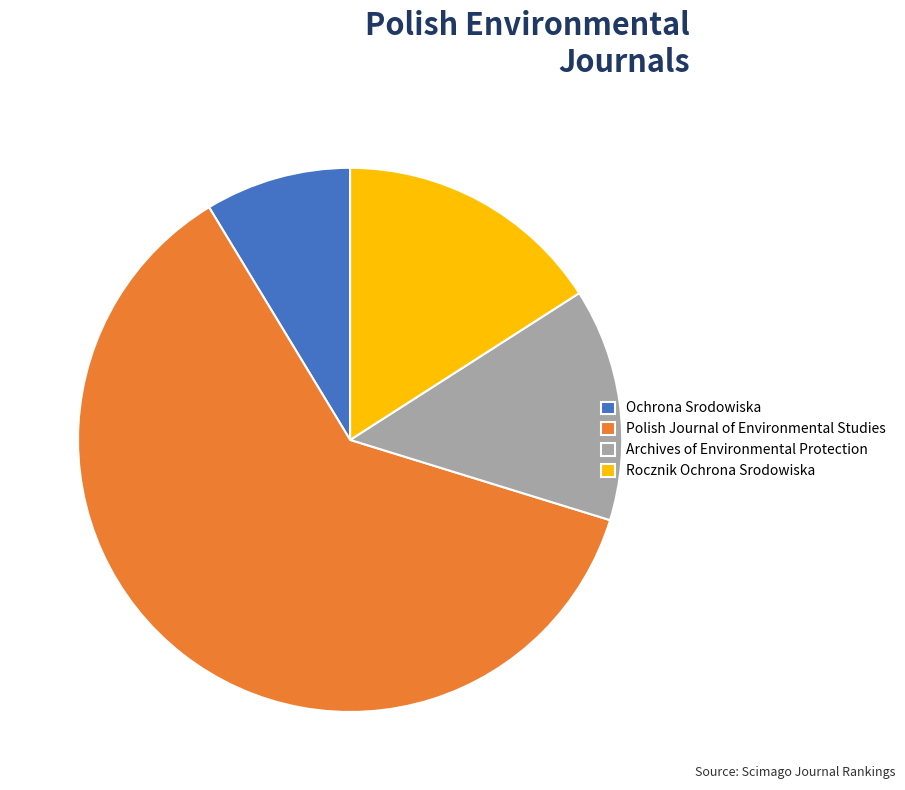

Rank the categories by value from lowest to highest.

Ochrona Srodowiska, Archives of Environmental Protection, Rocznik Ochrona Srodowiska, Polish Journal of Environmental Studies